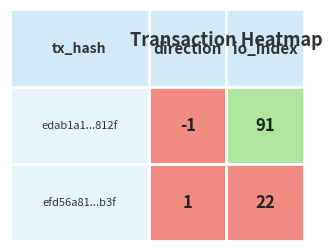

Which has a higher value, 1 or 0?

1